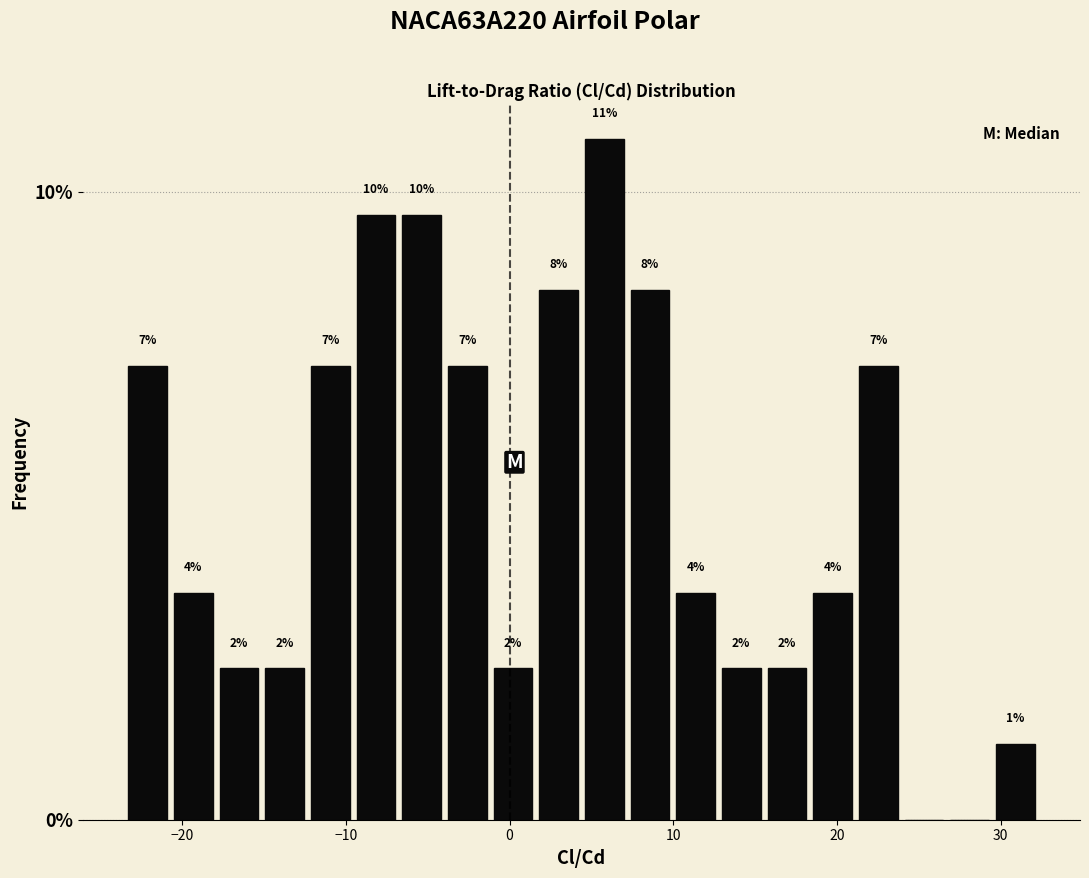

Around what value on the x-axis is the tallest bar? Give the approximate position of its centre, as read against the axis.

6